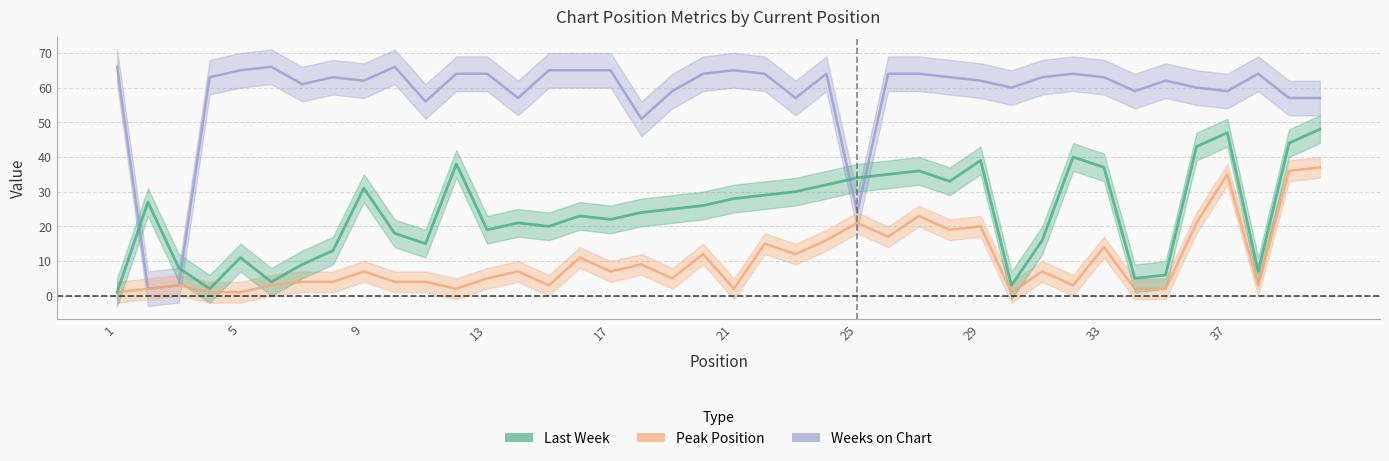

What is the sum of the Weeks on Chart values at 37 and 1?

125